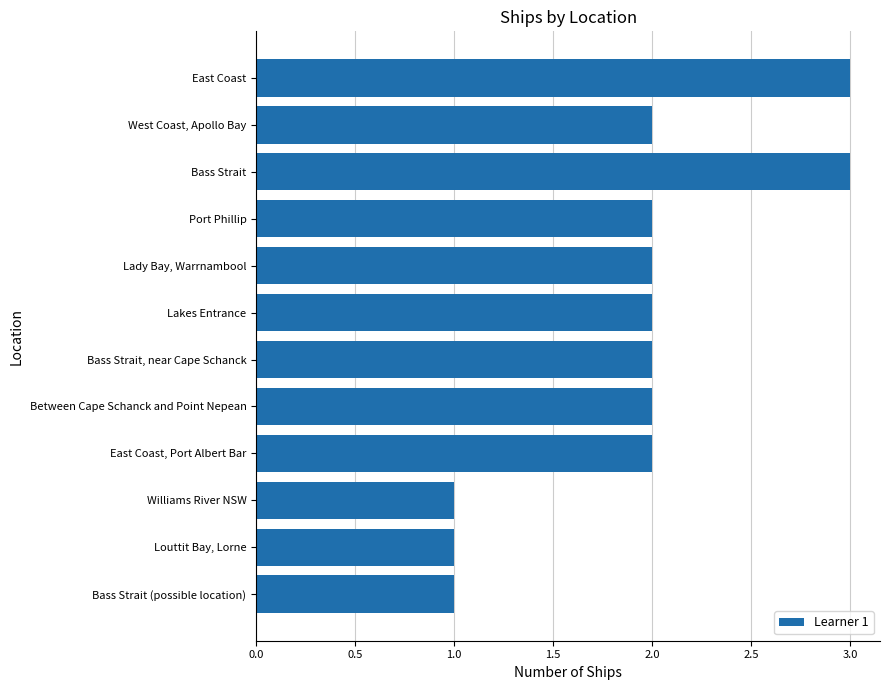

What is the difference between the second highest and second lowest values?

2